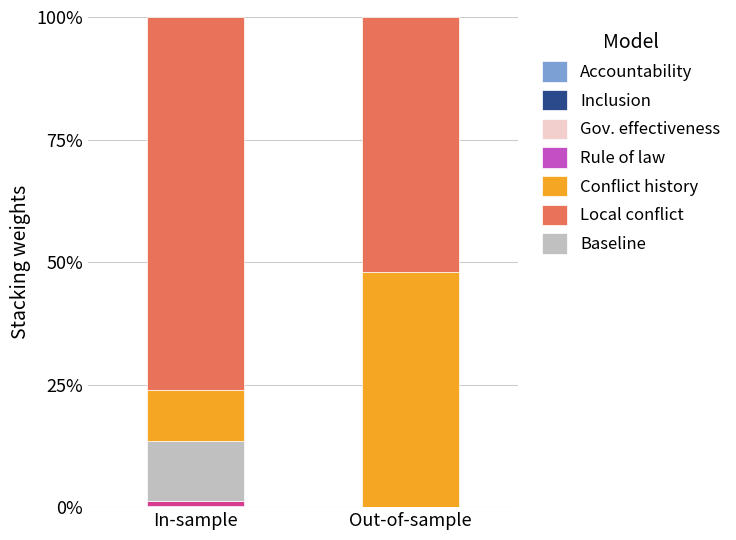

Does the chart contain stacked bars?

Yes